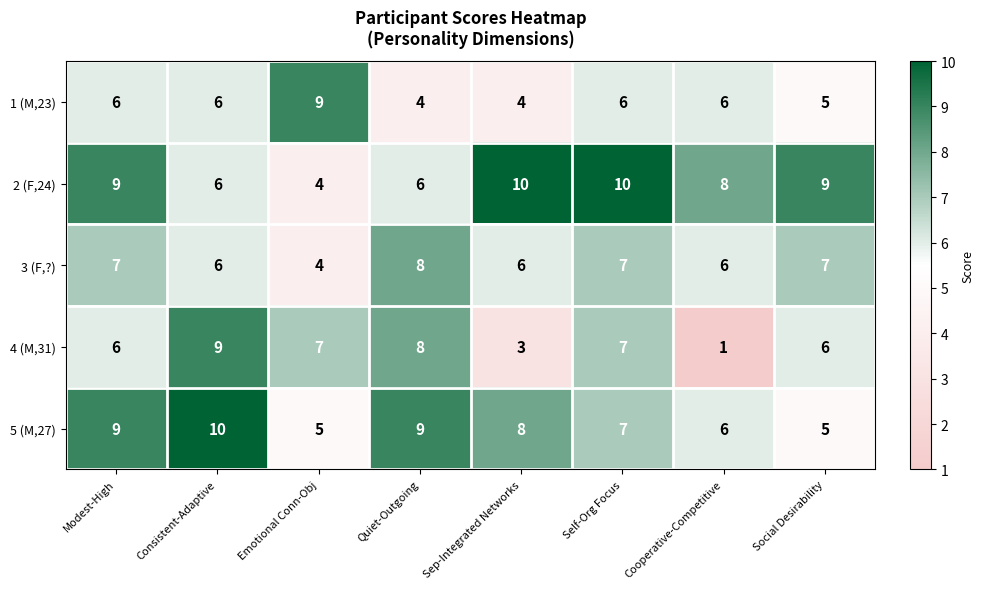

Which series has the widest spread of values?

4 (M,31)